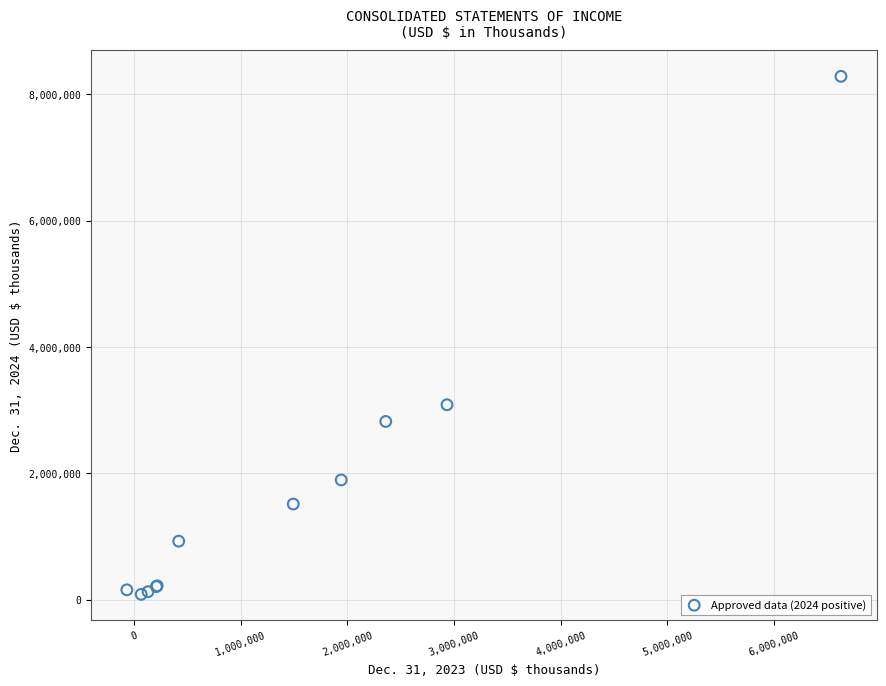

What Y value in the scatter plot is closest to 4185110?

3086080